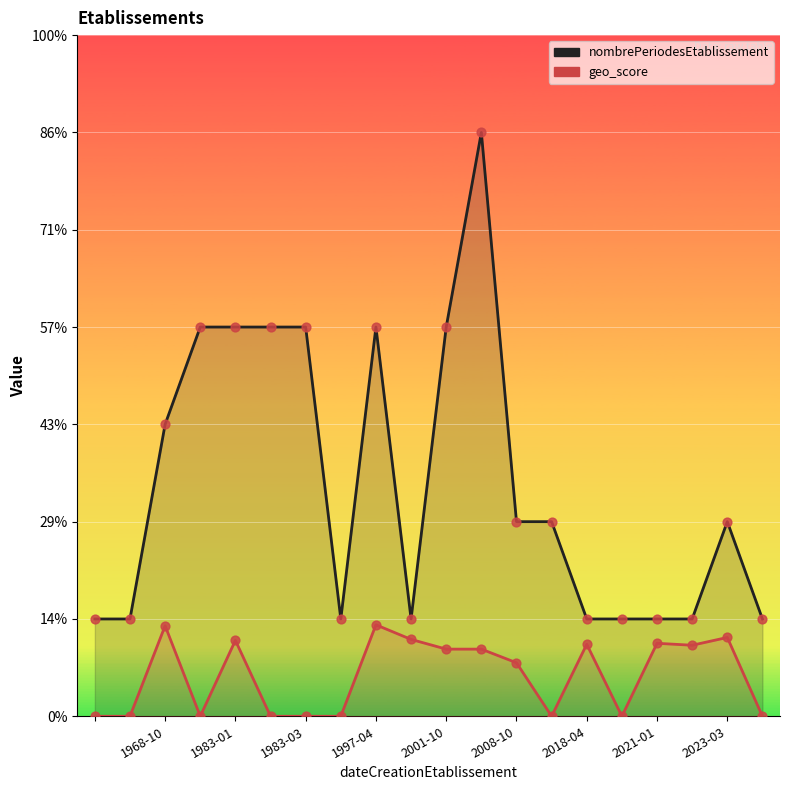

Which series has the largest total across all categories?

nombrePeriodesEtablissement